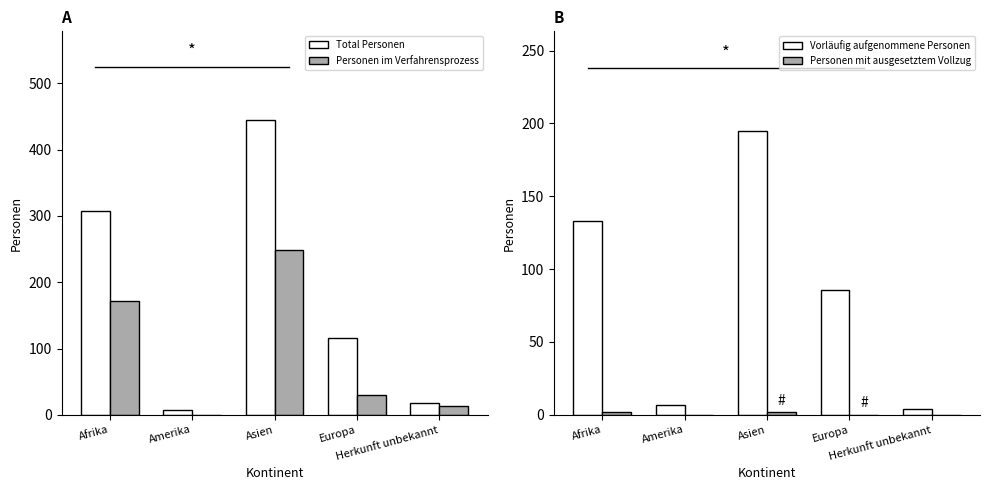

Between Amerika and Herkunft unbekannt, which series saw the biggest shift?

Personen im Verfahrensprozess